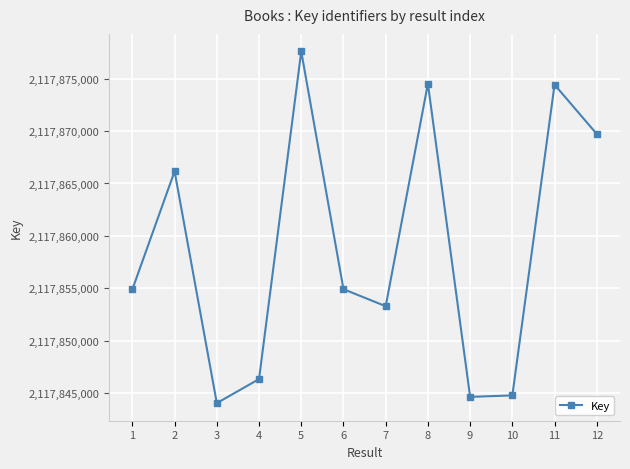

How many interior local valleys (lower than both neighbors) does the data have?

3